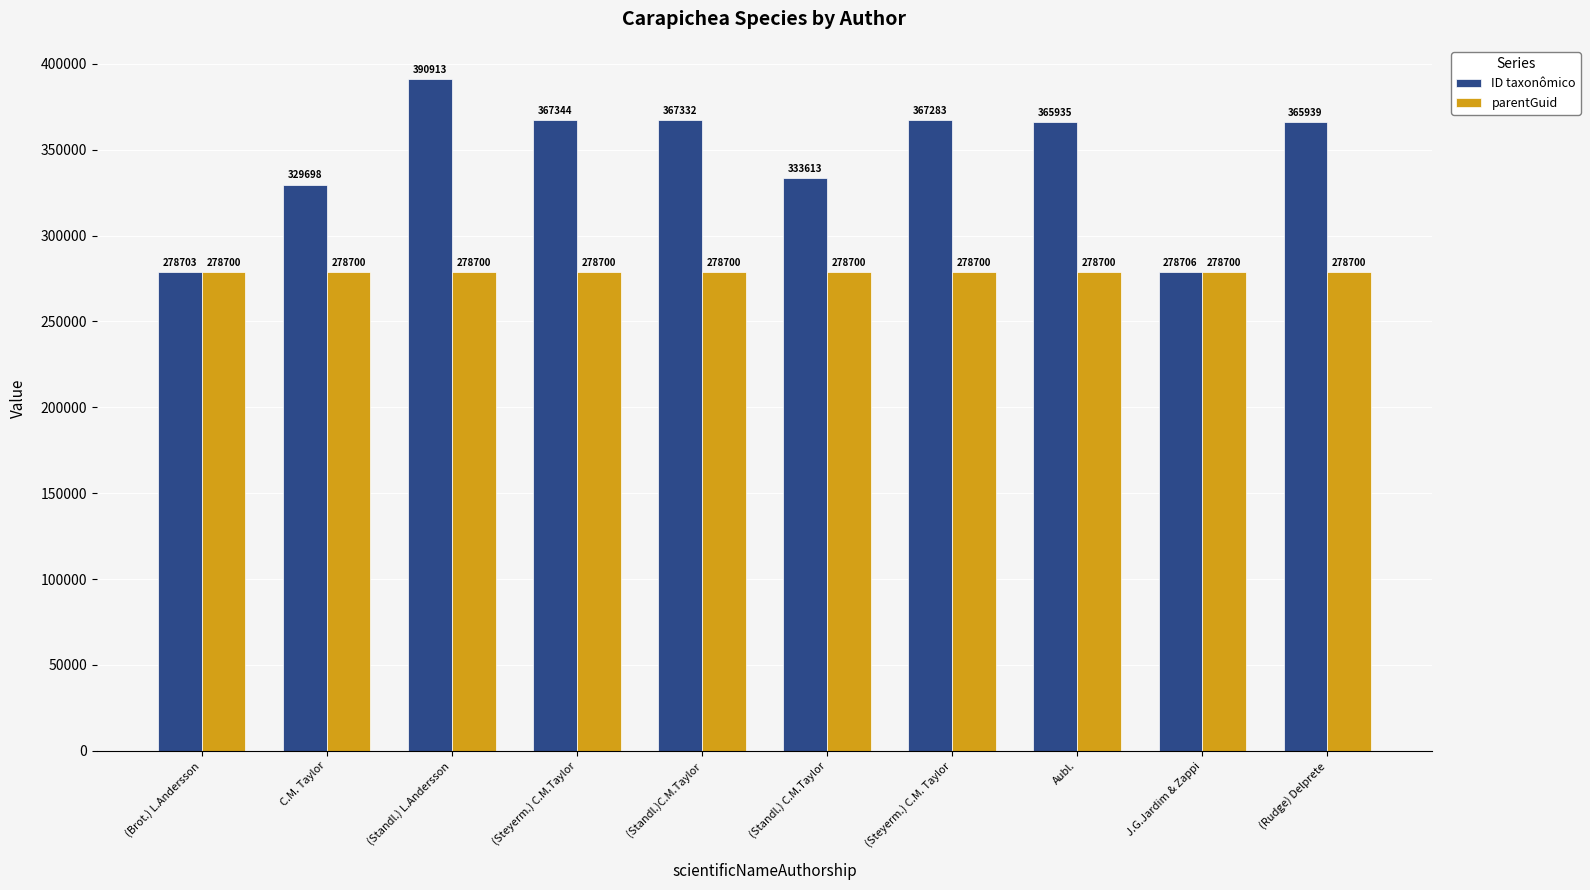

Reading left to right, extract all data points from this chart.

ID taxonômico: (Brot.) L.Andersson=278703	C.M. Taylor=329698	(Standl.) L.Andersson=390913	(Steyerm.) C.M.Taylor=367344	(Standl.)C.M.Taylor=367332	(Standl.) C.M.Taylor=333613	(Steyerm.) C.M. Taylor=367283	Aubl.=365935	J.G.Jardim & Zappi=278706	(Rudge) Delprete=365939
parentGuid: (Brot.) L.Andersson=278700	C.M. Taylor=278700	(Standl.) L.Andersson=278700	(Steyerm.) C.M.Taylor=278700	(Standl.)C.M.Taylor=278700	(Standl.) C.M.Taylor=278700	(Steyerm.) C.M. Taylor=278700	Aubl.=278700	J.G.Jardim & Zappi=278700	(Rudge) Delprete=278700